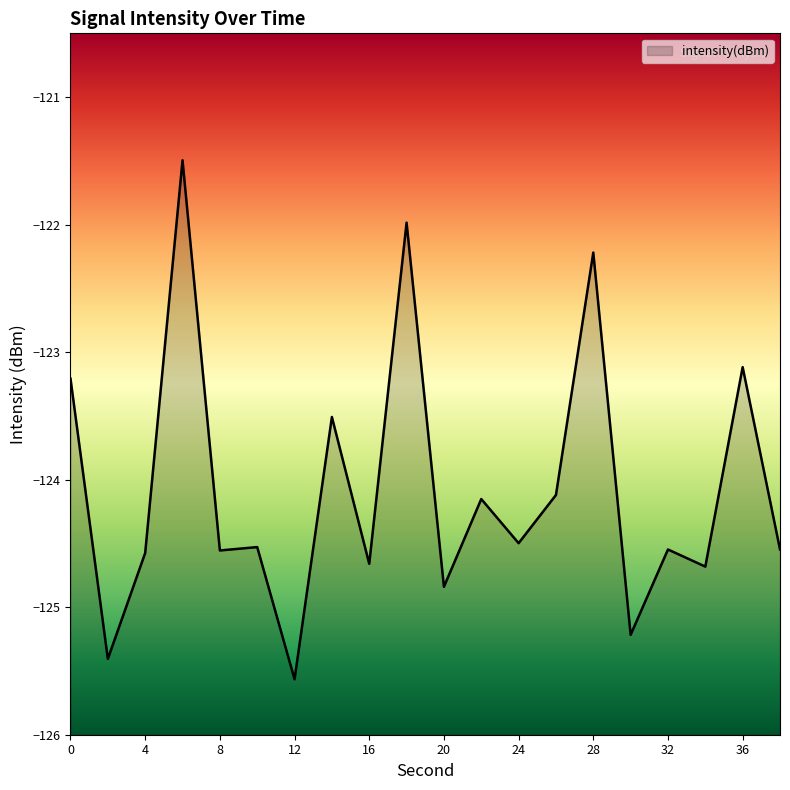

What is the approximate value at 6?

-121.5